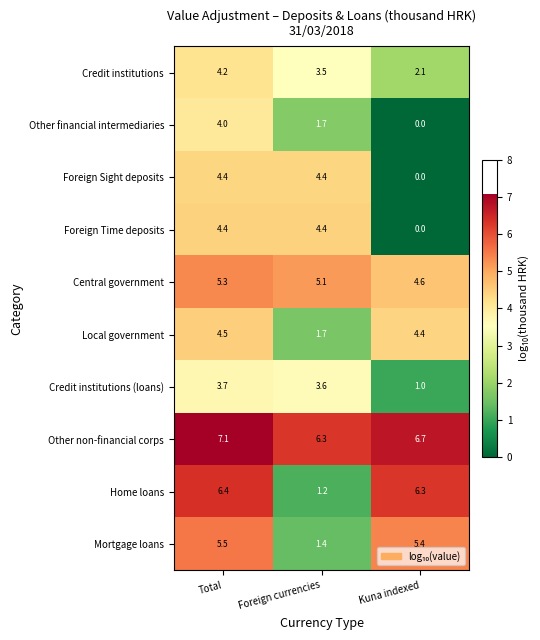

How many data points does each series have?

3